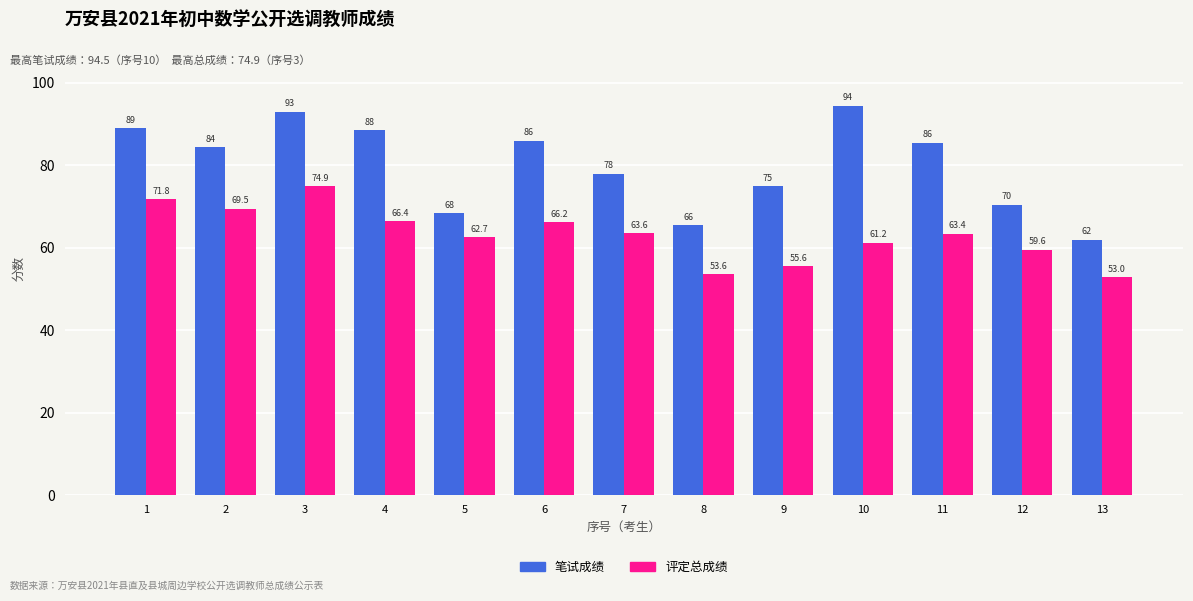

What is the maximum value shown in the chart?

94.5